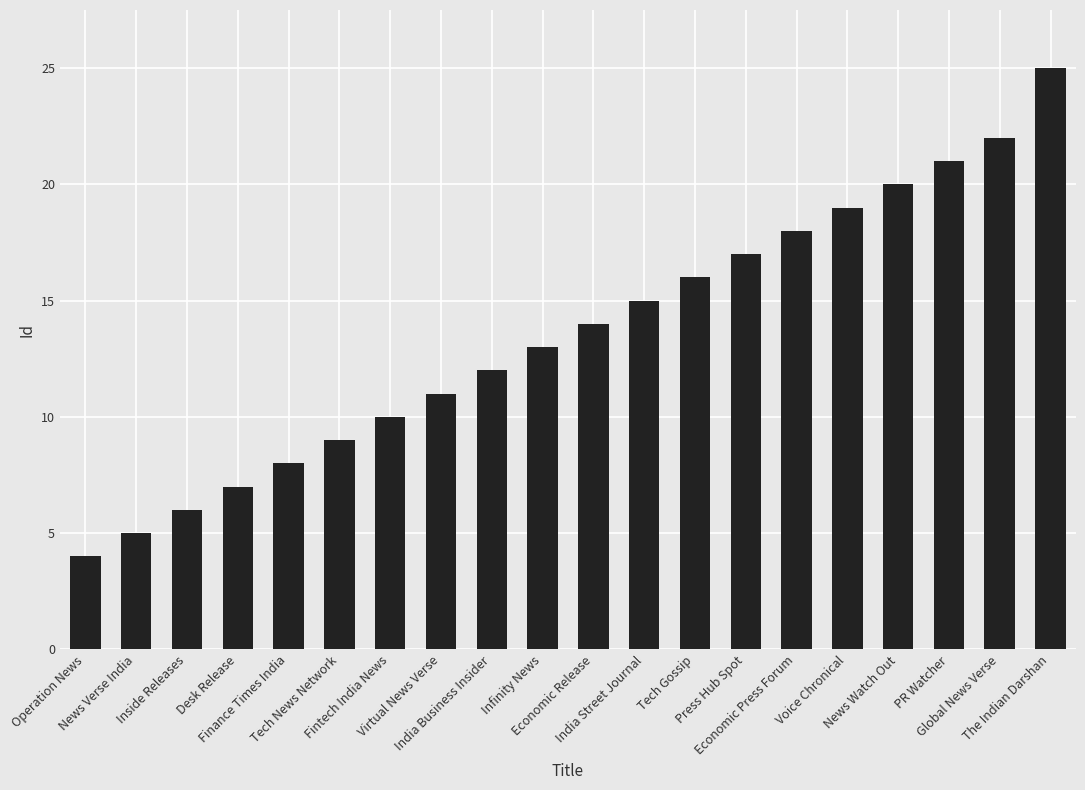

Reading left to right, transcribe all the data shown in this chart.

Operation News=4	News Verse India=5	Inside Releases=6	Desk Release=7	Finance Times India=8	Tech News Network=9	Fintech India News=10	Virtual News Verse=11	India Business Insider=12	Infinity News=13	Economic Release=14	India Street Journal=15	Tech Gossip=16	Press Hub Spot=17	Economic Press Forum=18	Voice Chronical=19	News Watch Out=20	PR Watcher=21	Global News Verse=22	The Indian Darshan=25